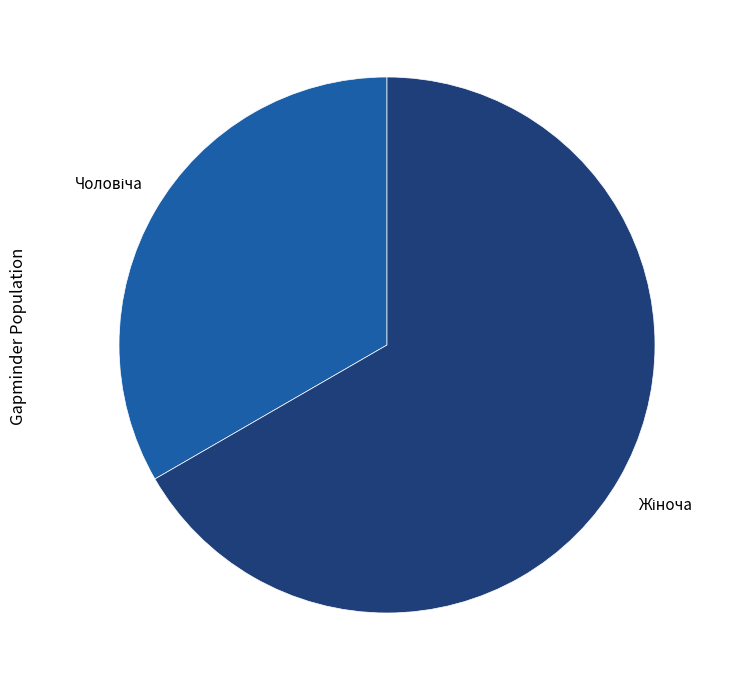

Is there any slice that represents more than half of the pie?

Yes